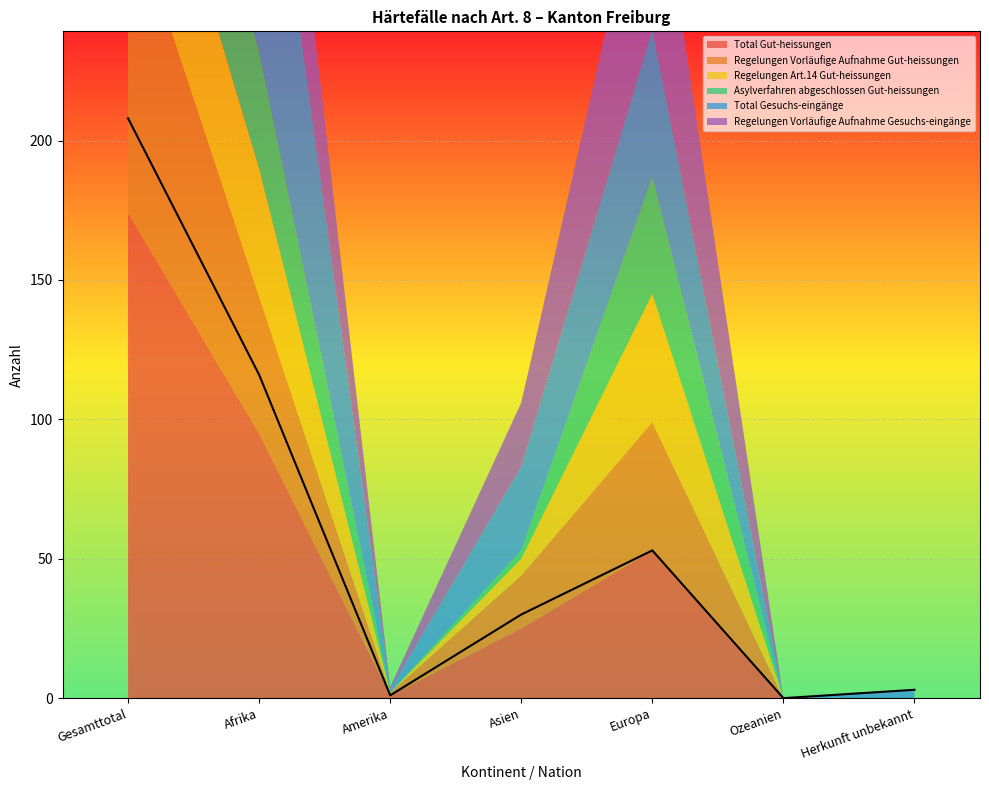

Reading left to right, extract all data points from this chart.

Total Gut-heissungen: 174	95	1	25	53	0	0
Regelungen Vorläufige Aufnahme Gut-heissungen: 112	49	1	19	46	0	0
Regelungen Art.14 Gut-heissungen: 62	46	0	6	46	0	0
Asylverfahren abgeschlossen Gut-heissungen: 50	42	0	3	42	0	0
Total Gesuchs-eingänge: 208	116	1	30	53	0	3
Regelungen Vorläufige Aufnahme Gesuchs-eingänge: 135	63	1	23	73	0	0